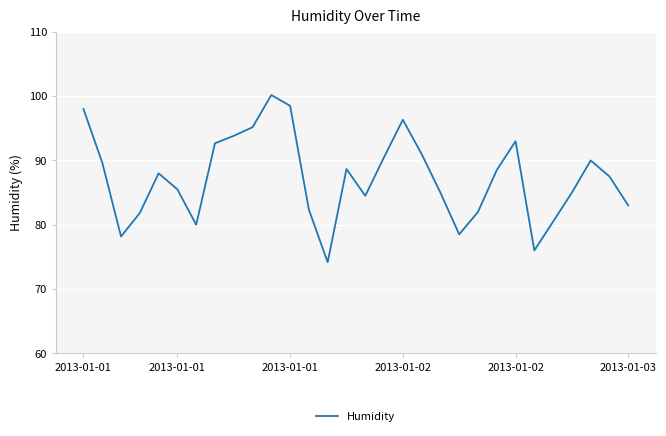

What is the difference between the maximum and second lowest values?

24.2